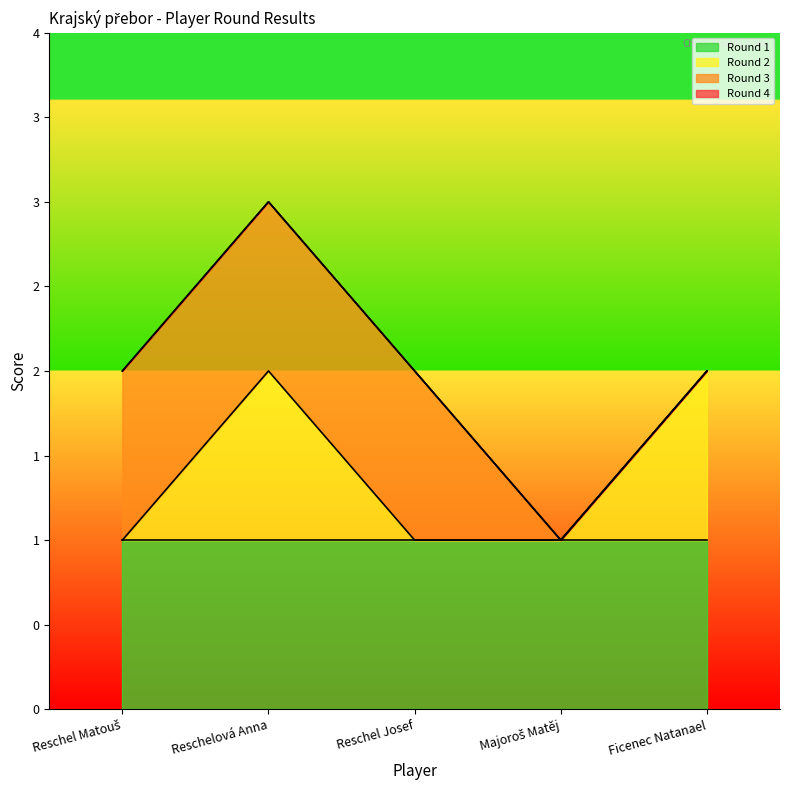

True or false: Round 1 and Round 4 cross at least once.

False